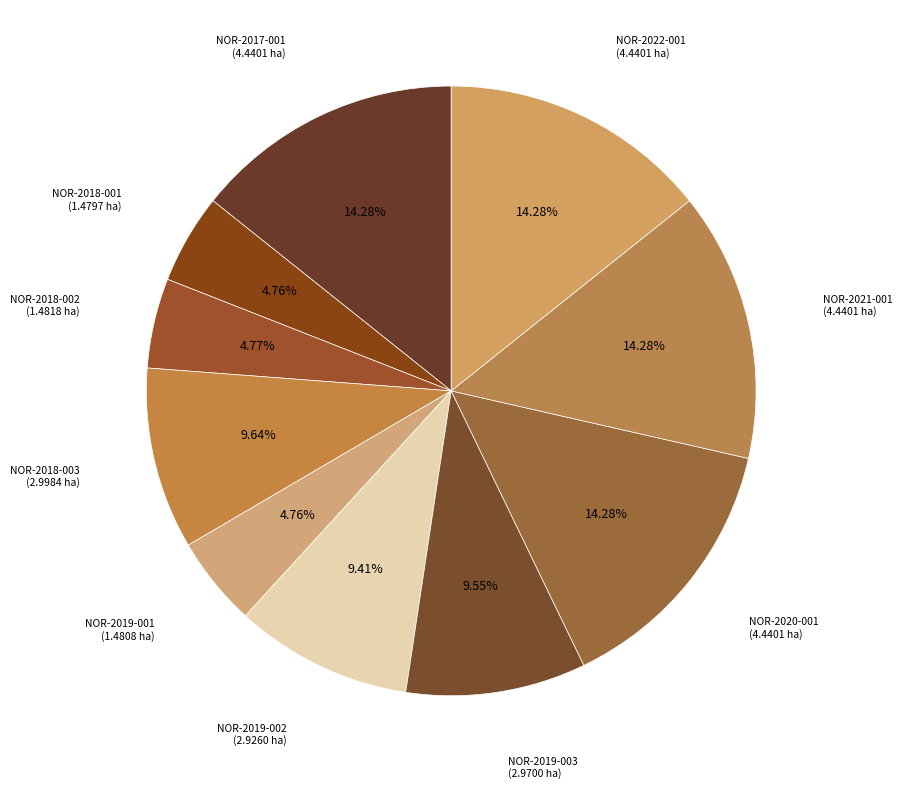

Rank the categories by value from lowest to highest.

NOR-2018-001, NOR-2019-001, NOR-2018-002, NOR-2019-002, NOR-2019-003, NOR-2018-003, NOR-2017-001, NOR-2020-001, NOR-2021-001, NOR-2022-001